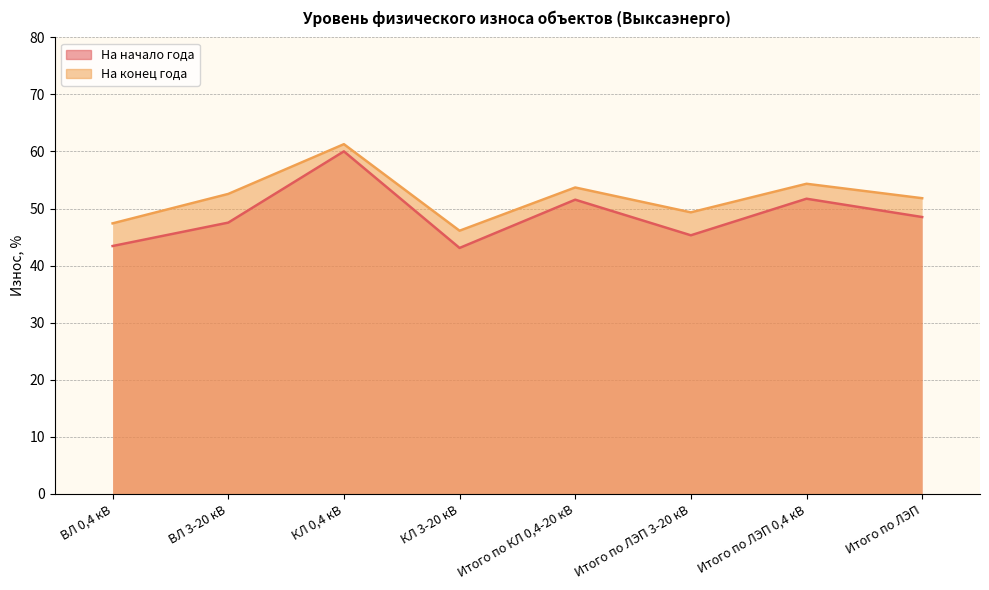

List the series in order of their peak value, lowest first.

На начало года, На конец года